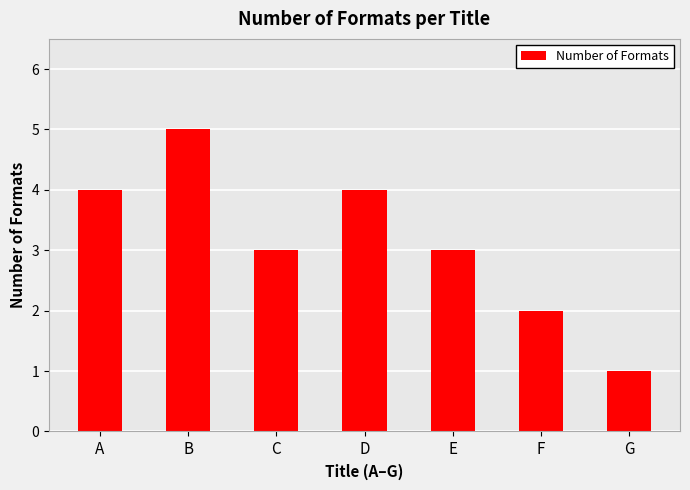

What is the smallest value displayed?

1